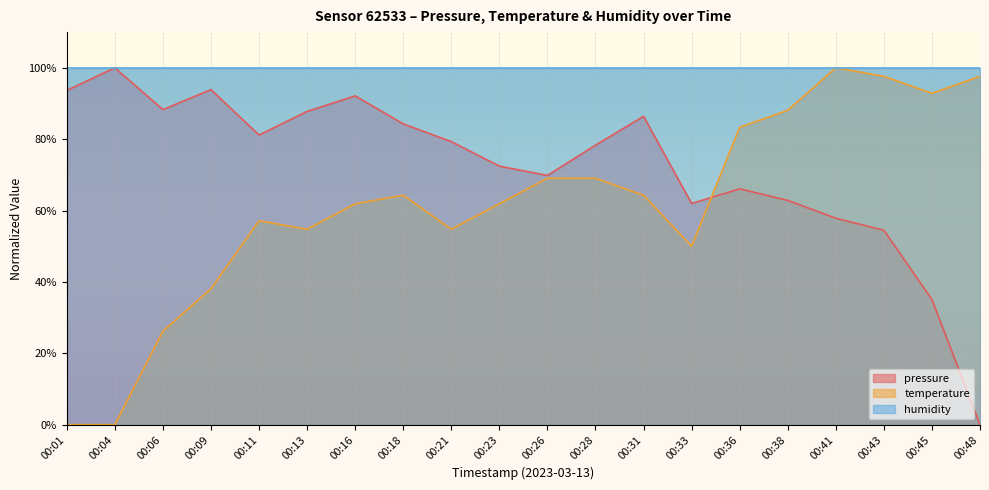

Count the number of categories in the chart.

20